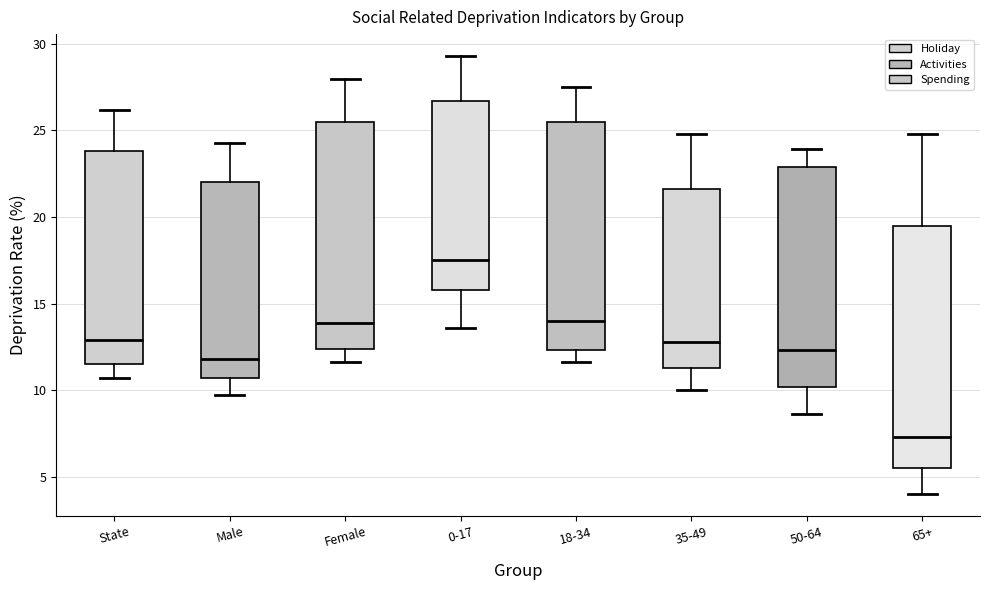

Where is the upper edge of the box for 0-17 on the y-axis? The values are not printed on the chart, so give them approximately, as read against the axis.

26.5